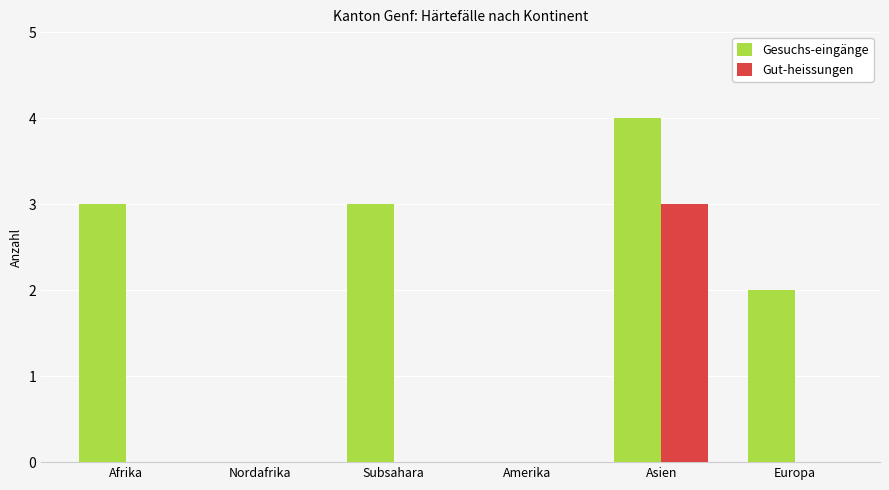

How many Gesuchs-eingänge values are between 0 and 3?

5